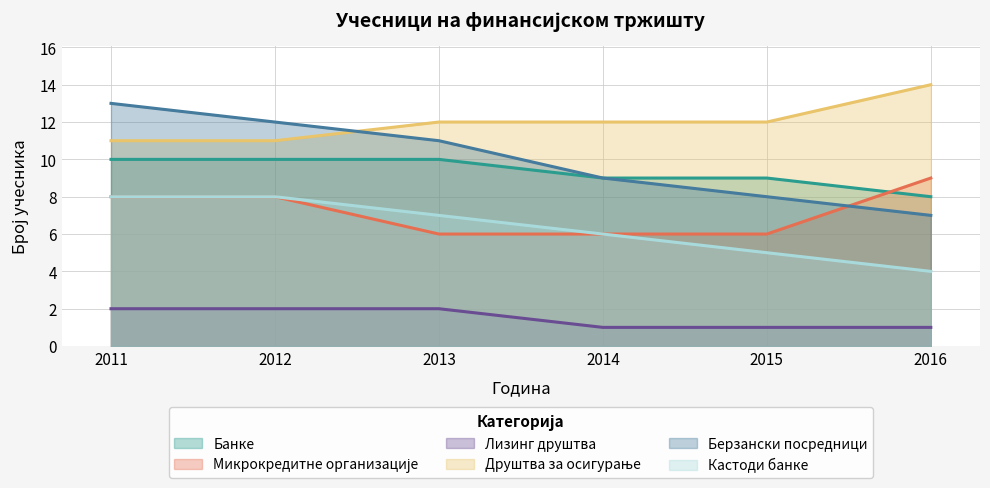

What are all the series names shown in the legend?

Банке, Микрокредитне организације, Лизинг друштва, Друштва за осигурање, Берзански посредници, Кастоди банке